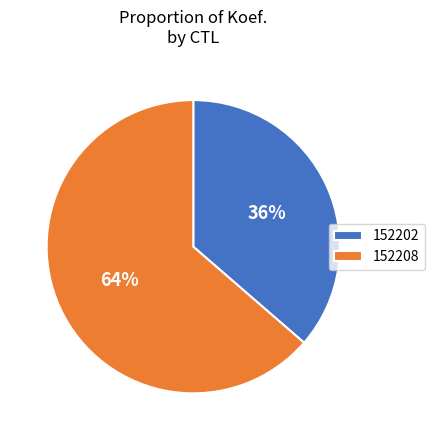

To the nearest percent, what is the combined percentage of 152202 and 152208?

100%